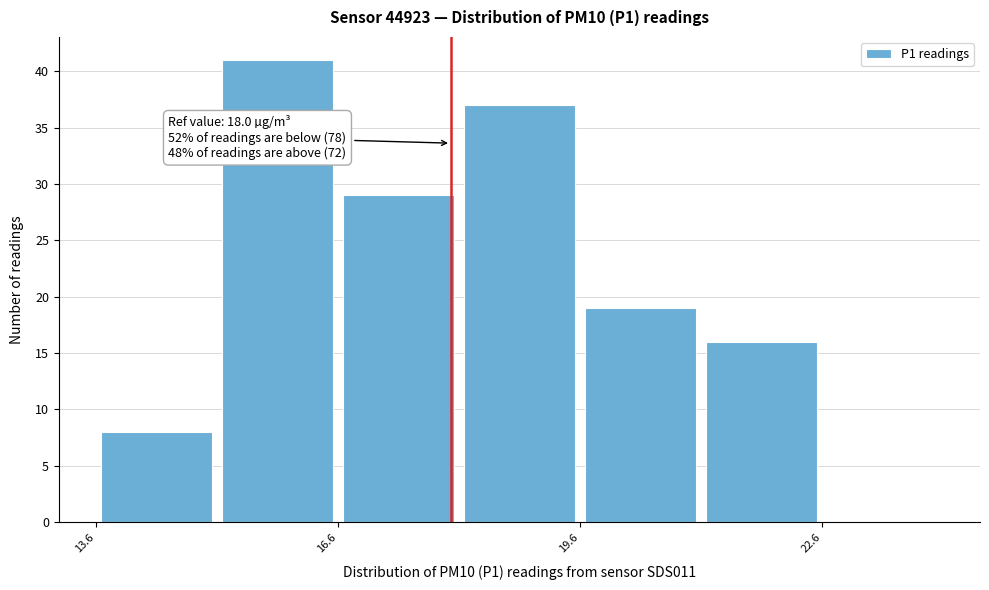

Read against the x-axis, roughly where is the centre of the tallest bar?

16.0